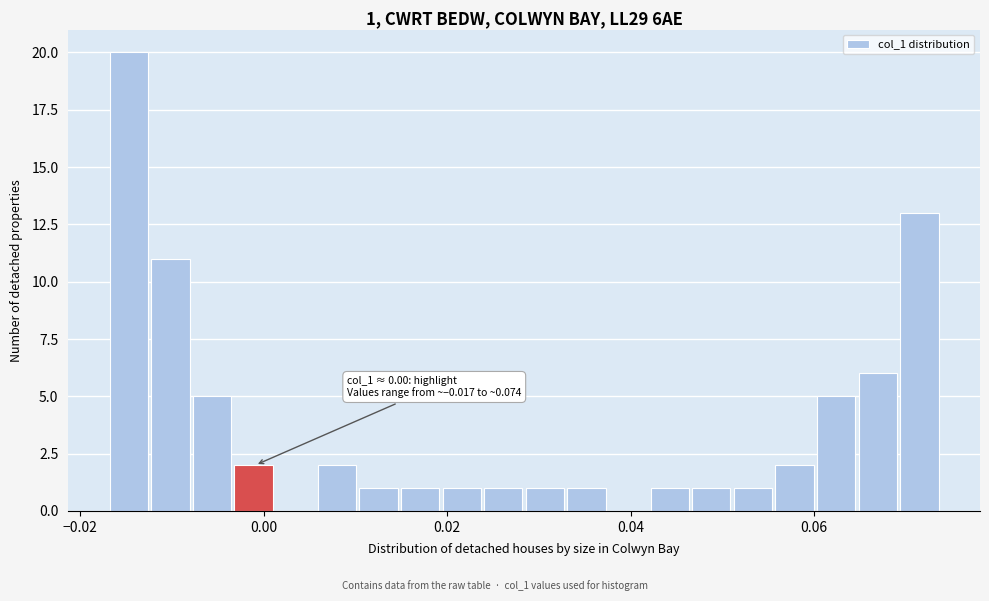

Around what value on the x-axis is the tallest bar? Give the approximate position of its centre, as read against the axis.

-0.014